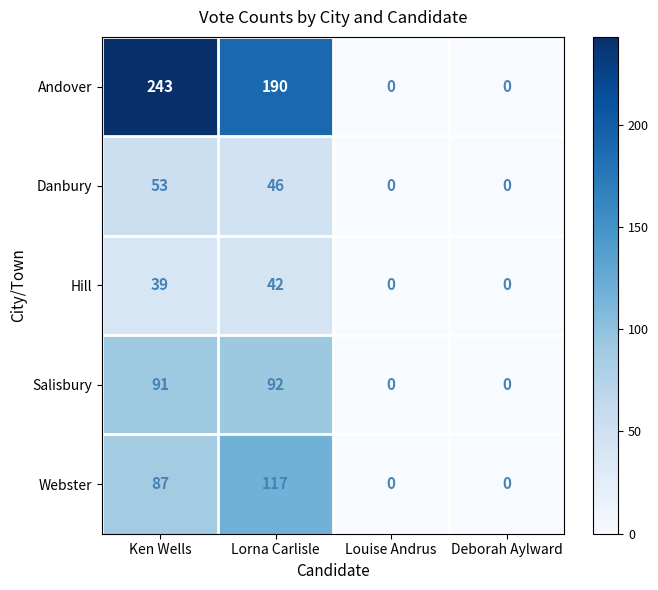

What is the difference between the maximum and second lowest values in the Webster series?

117